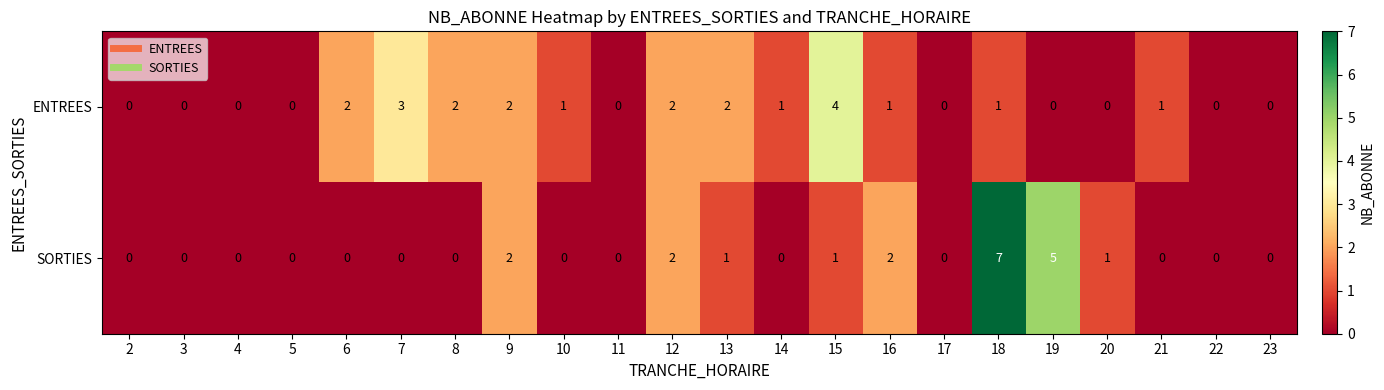

The ENTREES series shows 2 at 10. True or false?

False